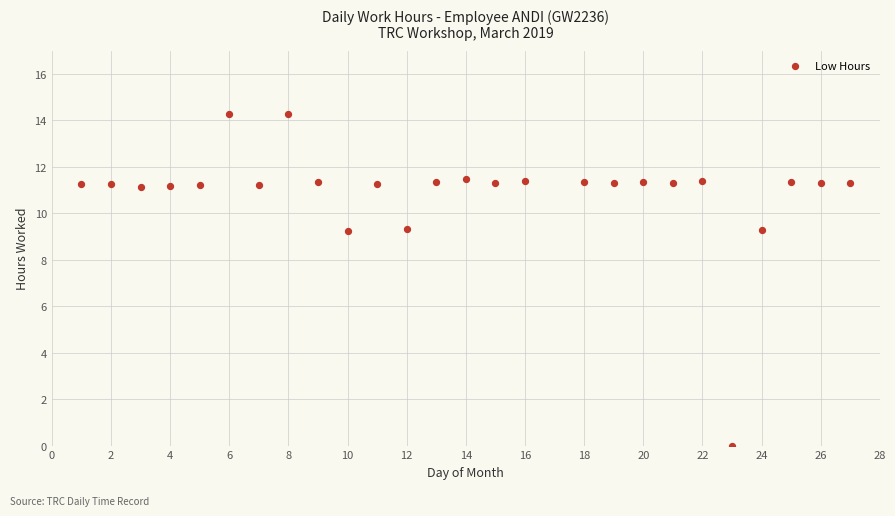

What is the range of X values (max minus min)?

26.0